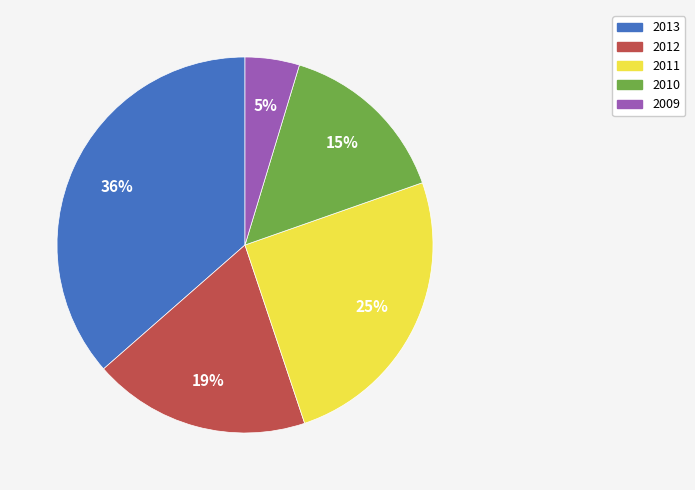

Is there any slice that represents more than half of the pie?

No